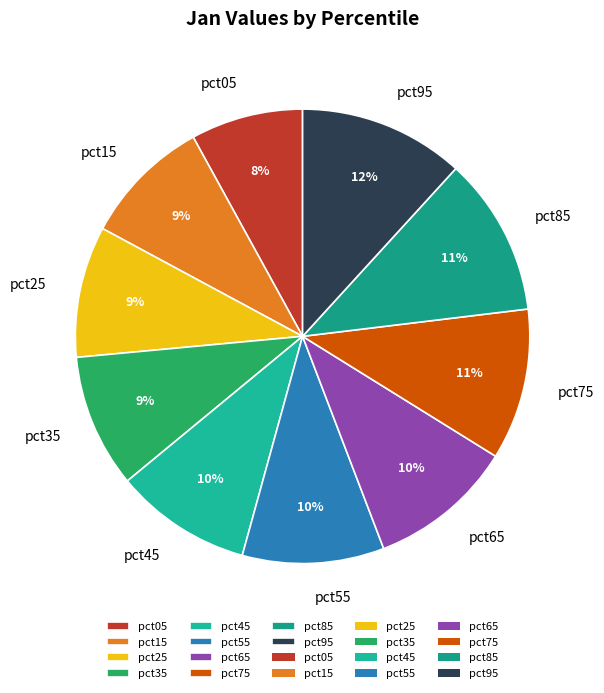

To the nearest percent, what is the average slice percentage?

10%